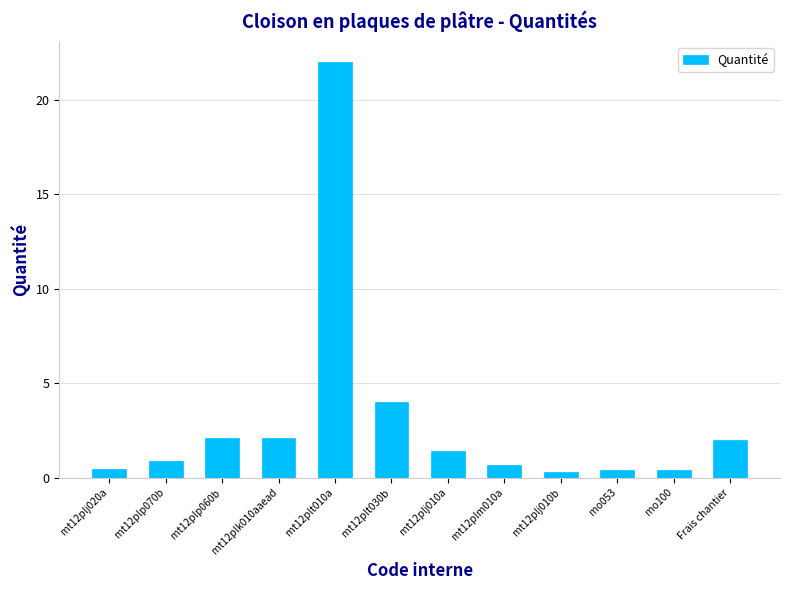

Which has a higher value, mt12plt030b or mt12plj010b?

mt12plt030b